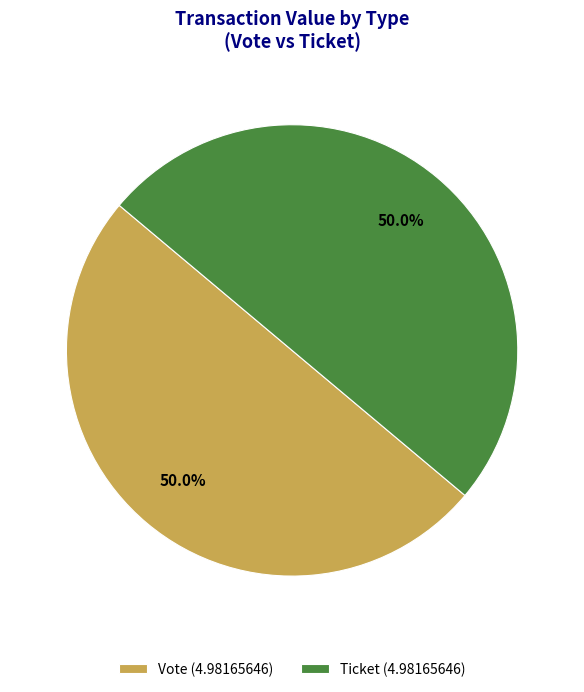

What is the total percentage of Ticket (4.98165646) and Vote (4.98165646)?

100.0%